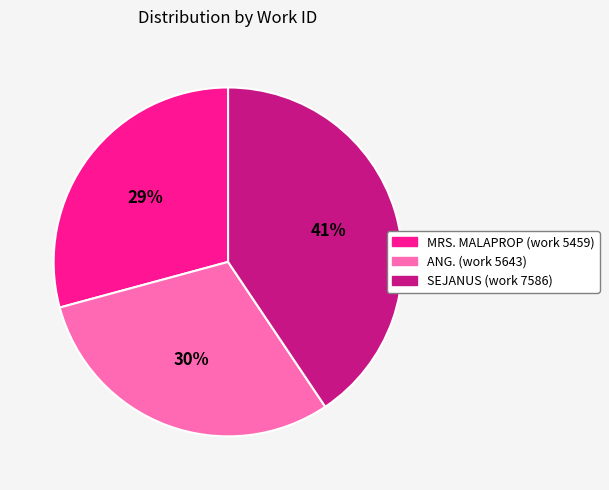

Count the number of slices in the pie.

3